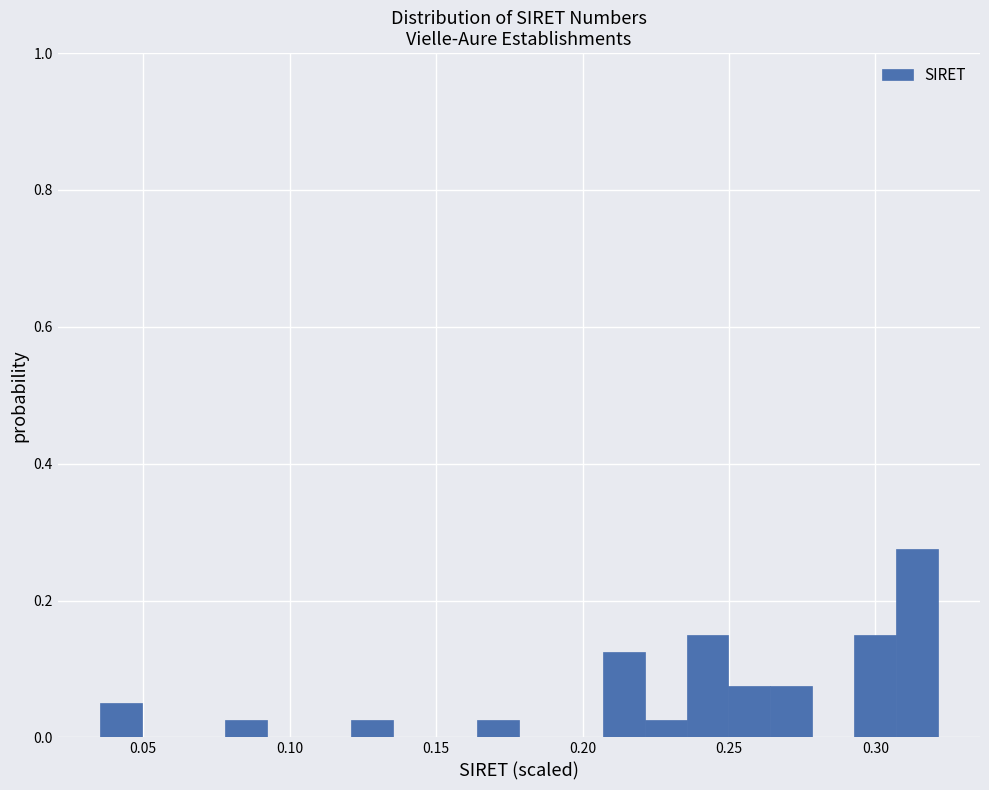

Read against the x-axis, roughly where is the centre of the tallest bar?

0.315